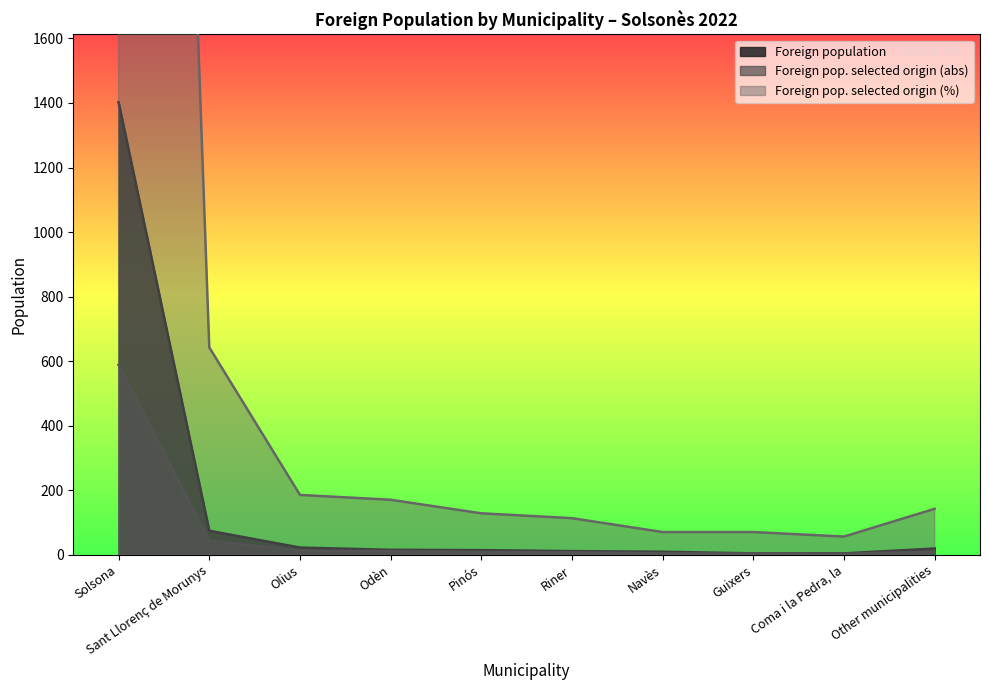

What is the difference between the highest and lowest values at Solsona?

7825